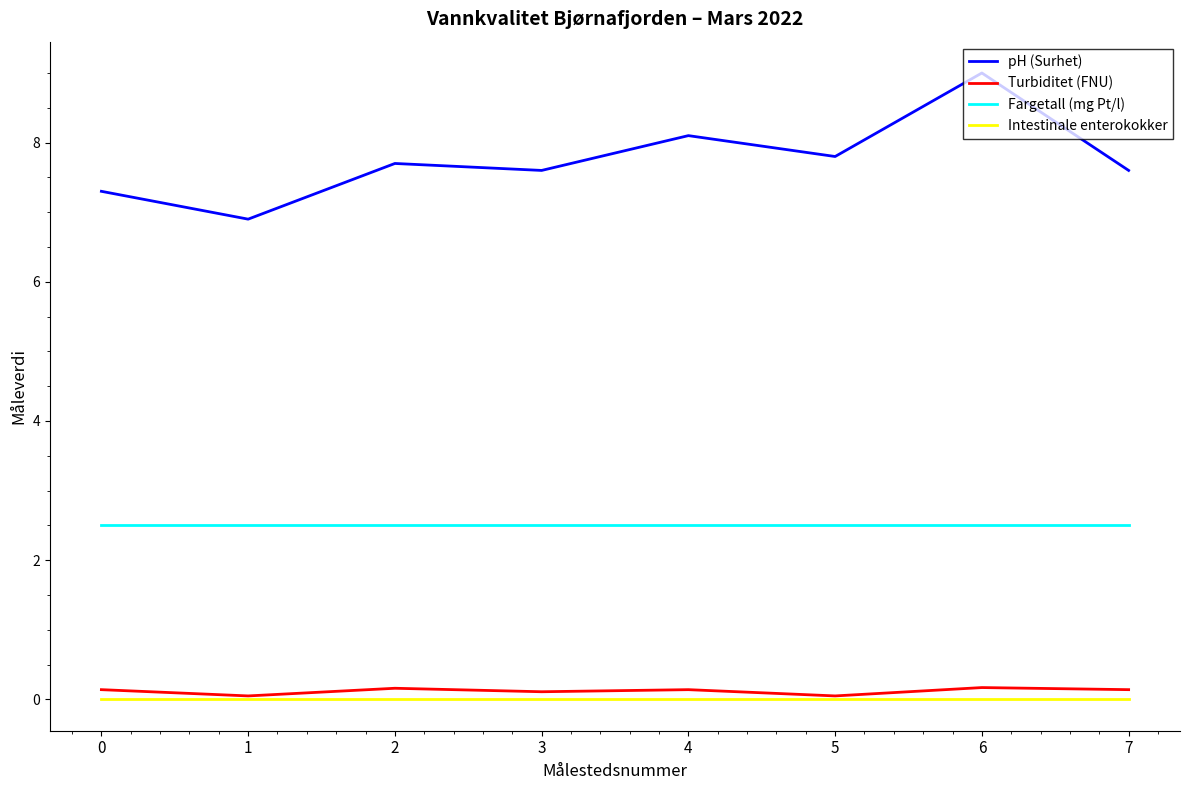

Count the number of categories in the chart.

8